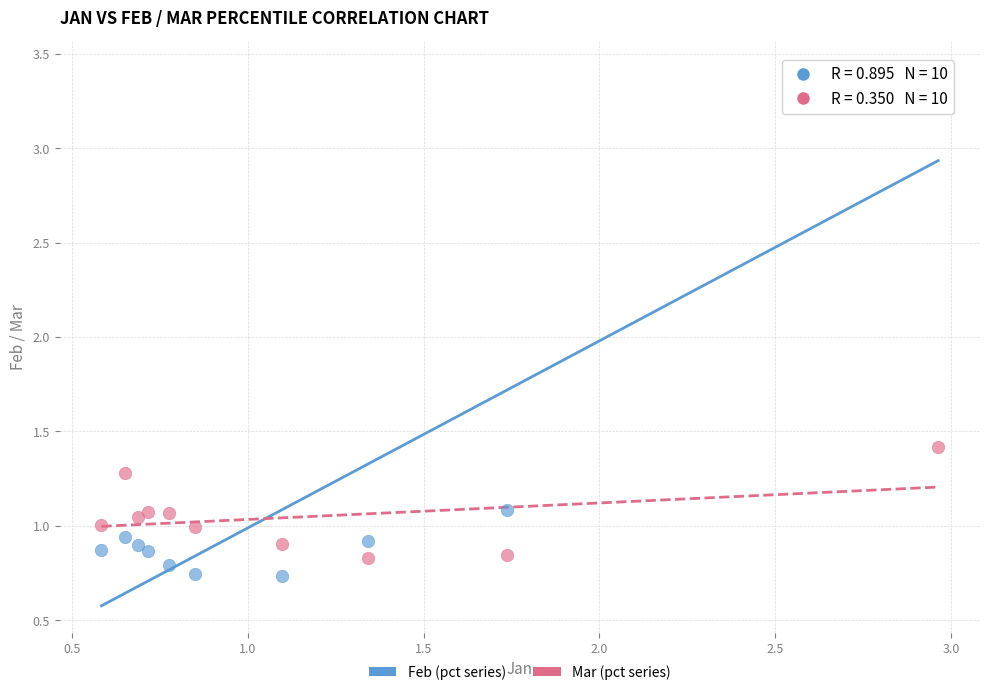

What are all the series names shown in the legend?

Feb (pct series), Mar (pct series)